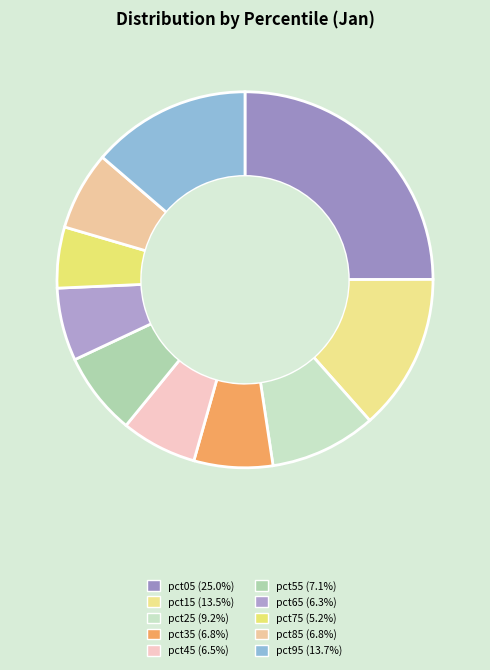

Which slice is the smallest?

pct75